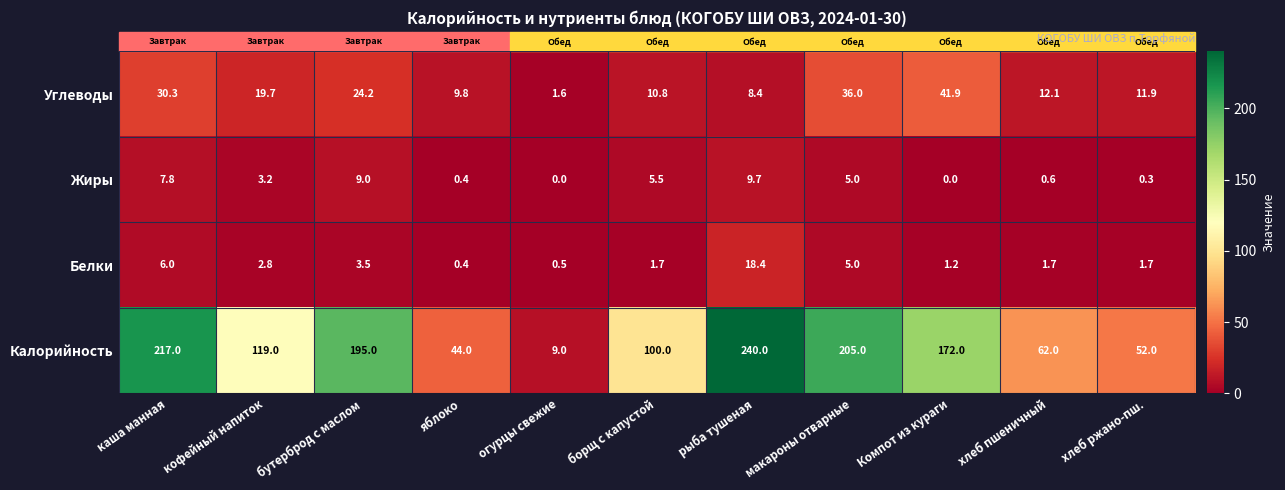

What is the total value across all series at хлеб ржано-пш.?

65.9